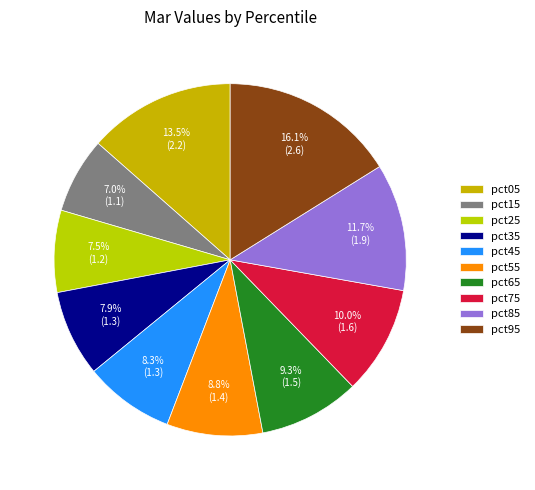

Is it true that pct65 is 17% of the pie?

False